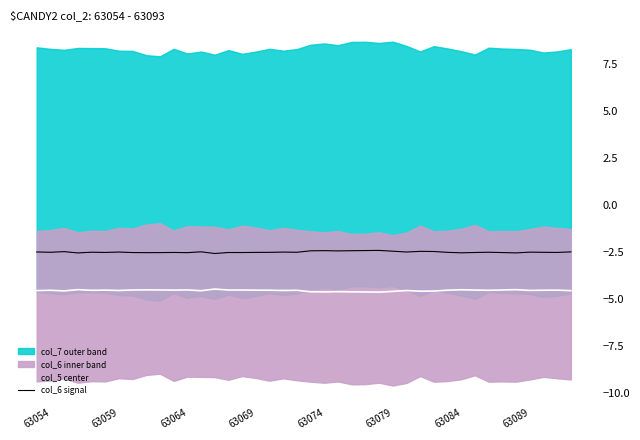

True or false: col_6 signal and col_5 center cross at least once.

False